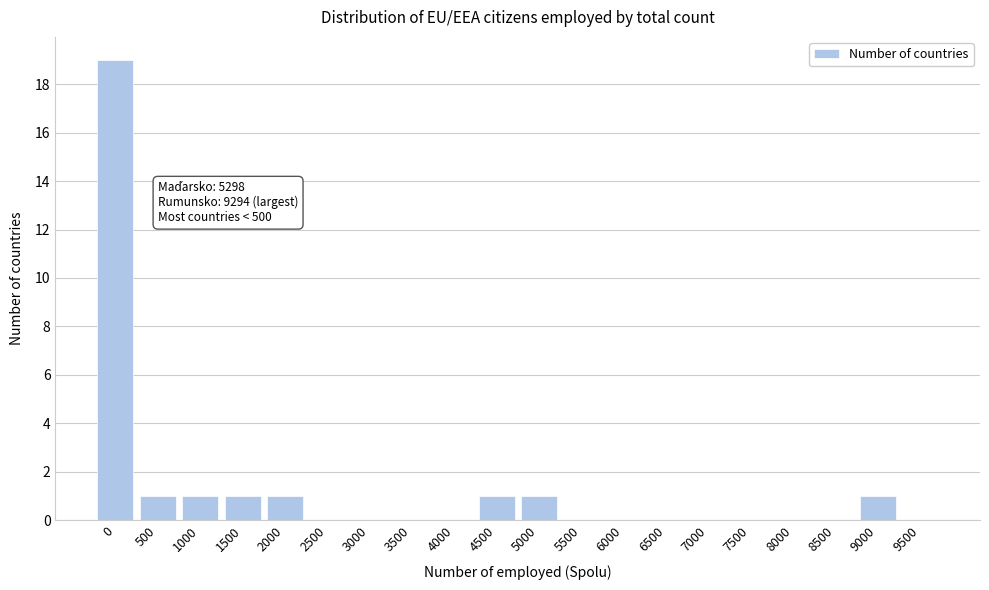

Reading left to right, transcribe all the data shown in this chart.

0=19	500=1	1000=1	1500=1	2000=1	2500=0	3000=0	3500=0	4000=0	4500=1	5000=1	5500=0	6000=0	6500=0	7000=0	7500=0	8000=0	8500=0	9000=1	9500=0